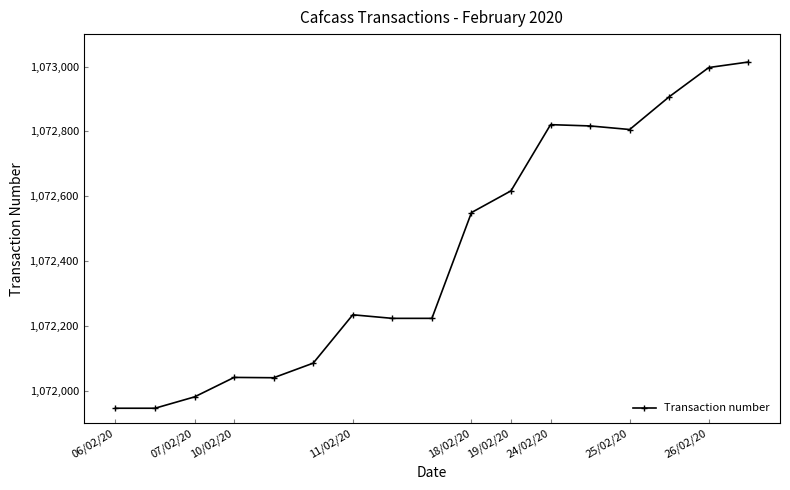

True or false: the data has more than 0 interior local peaks.

True